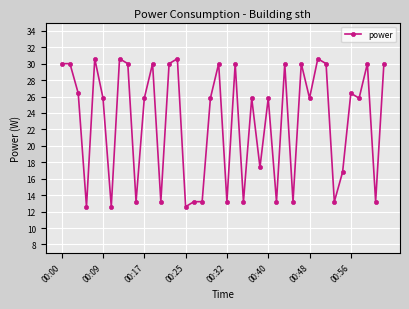

What is the value of the 39th point from the left?

13.2